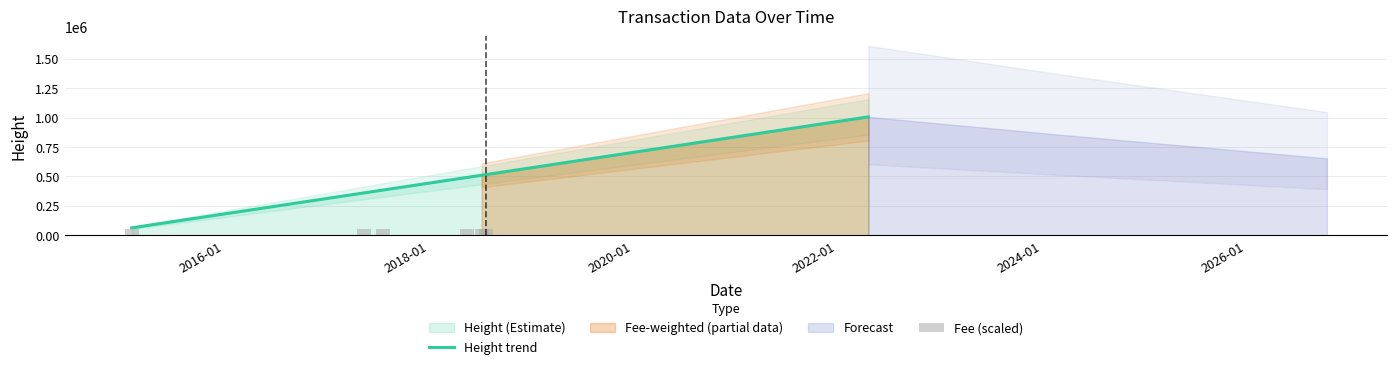

What is the lowest value of the Height trend series?

62963